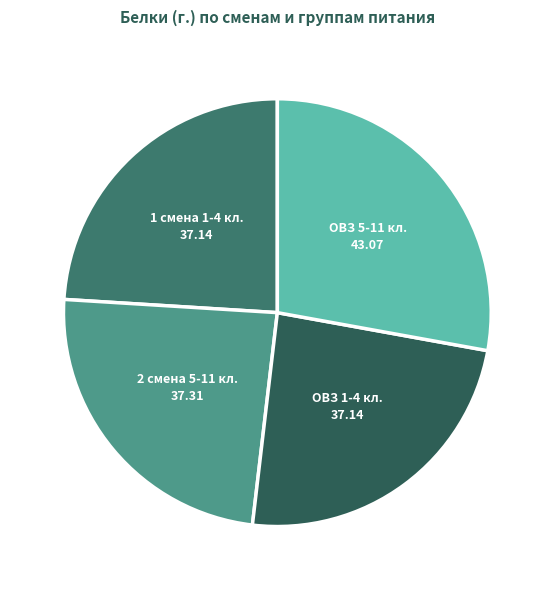

How many segments does this pie chart have?

4